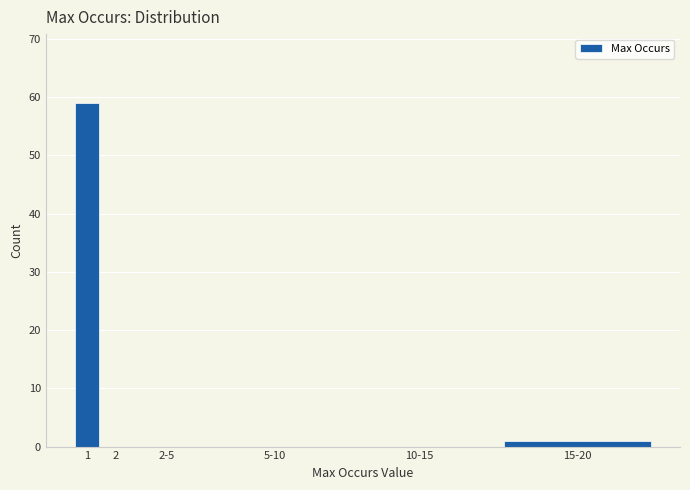

Reading left to right, list all the values displayed in this chart.

1=59	2=0	2-5=0	5-10=0	10-15=0	15-20=1